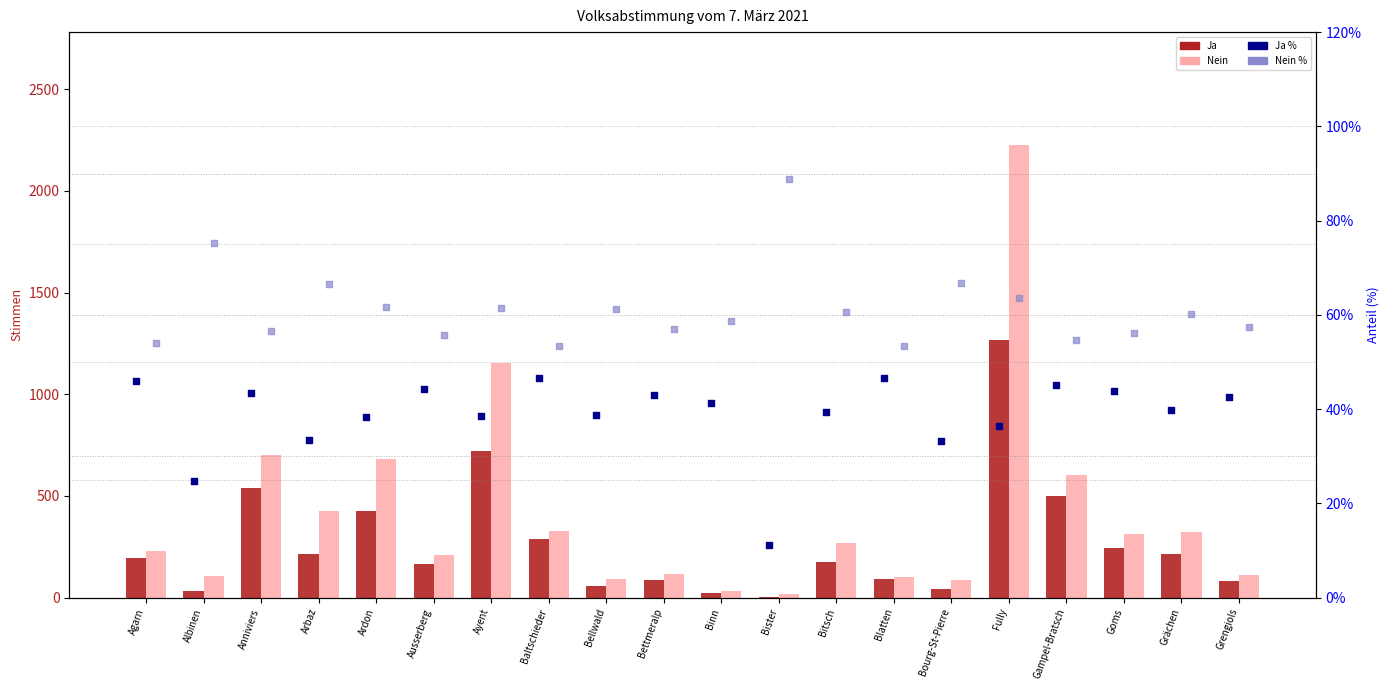

What are all the series names shown in the legend?

Ja, Nein, Ja %, Nein %